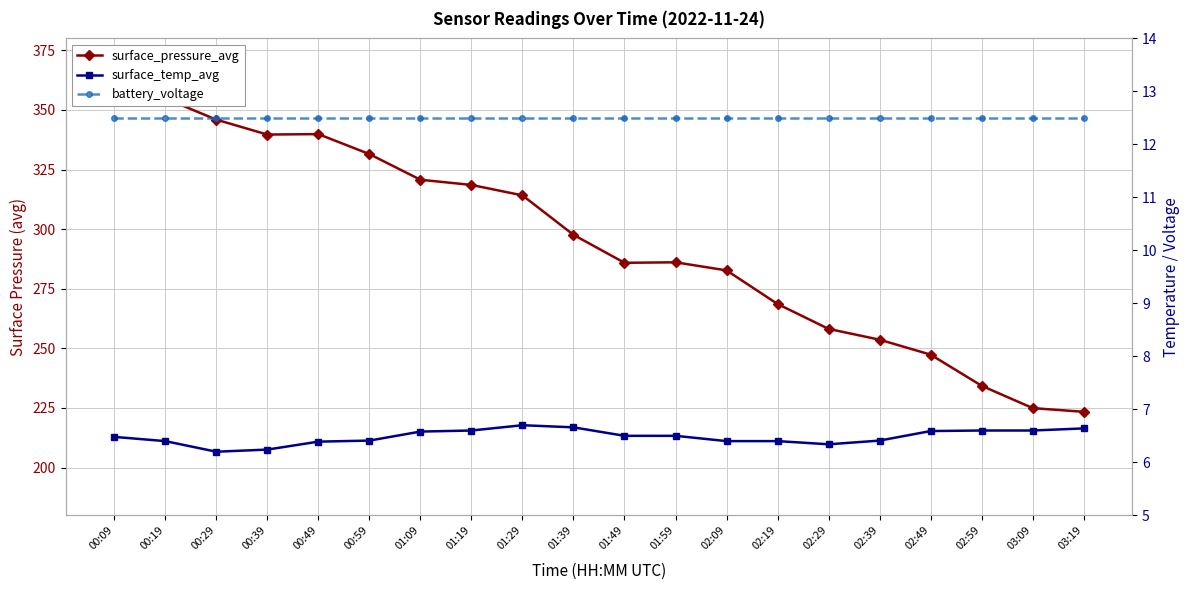

Which category has the highest value in the surface_temp_avg series?

01:29